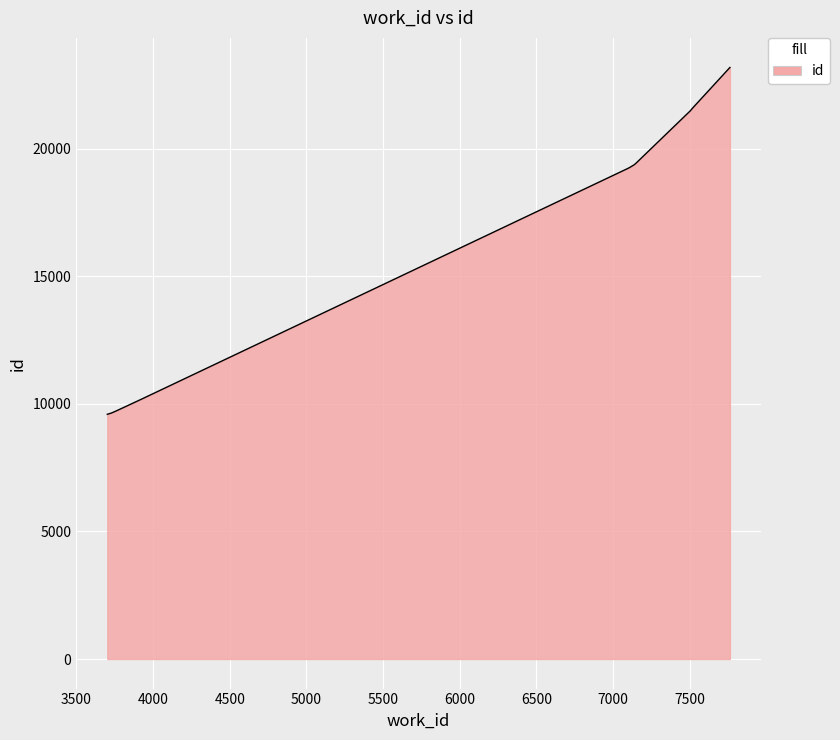

What is the maximum value shown in the chart?

23184.0